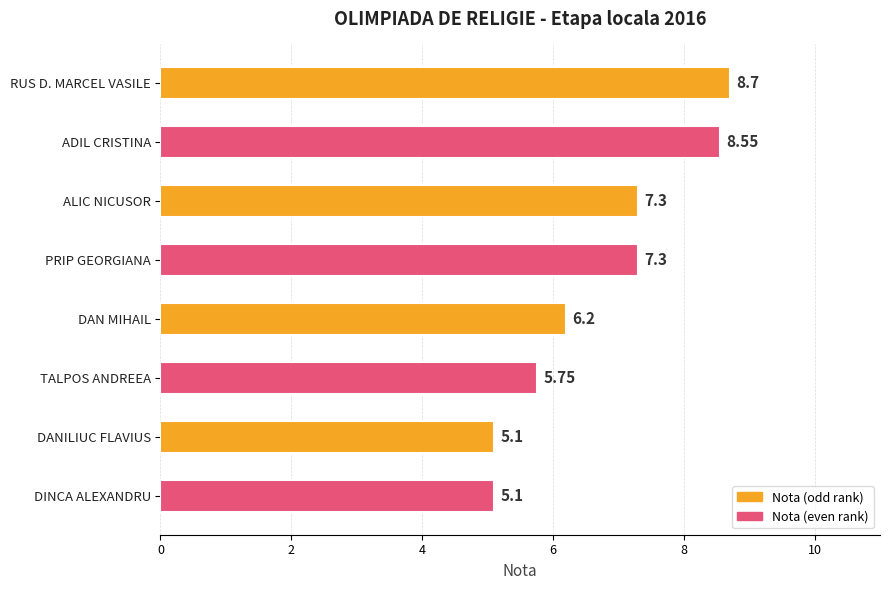

Which category has the highest value across all series?

RUS D. MARCEL VASILE